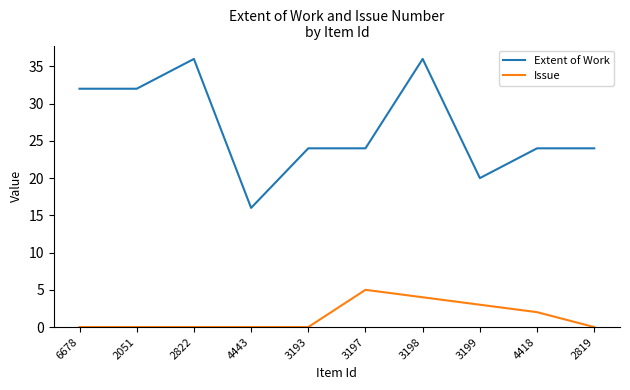

True or false: Extent of Work and Issue cross at least once.

False